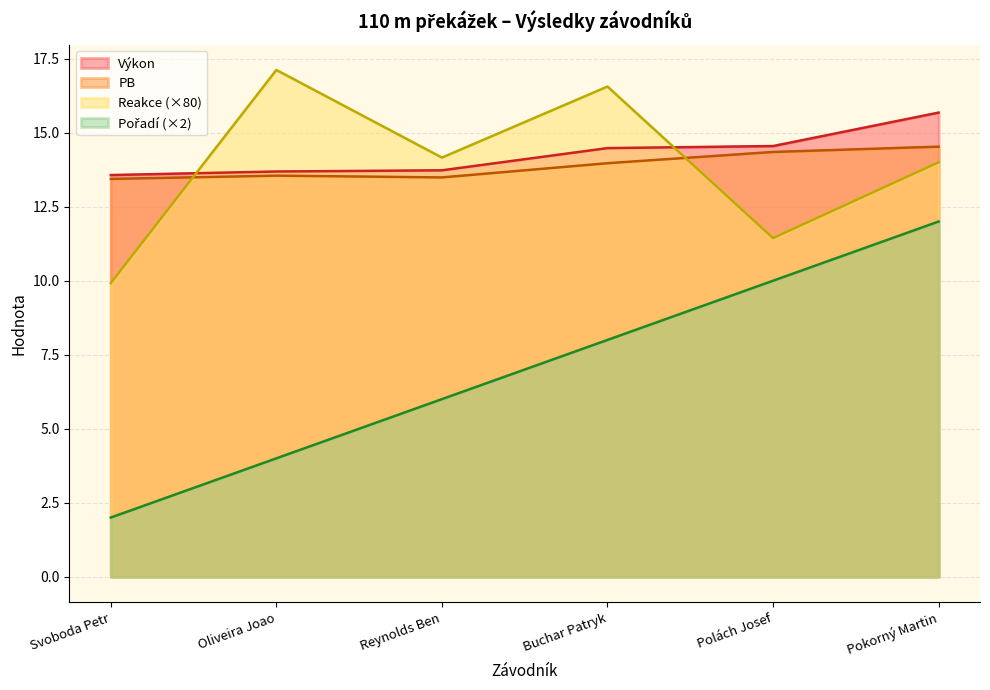

Reading right to left, transcribe all the data shown in this chart.

Výkon: Pokorný Martin=15.7	Polách Josef=14.6	Buchar Patryk=14.5	Reynolds Ben=13.7	Oliveira Joao=13.7	Svoboda Petr=13.6
PB: Pokorný Martin=14.5	Polách Josef=14.3	Buchar Patryk=14.0	Reynolds Ben=13.5	Oliveira Joao=13.6	Svoboda Petr=13.4
Reakce: Pokorný Martin=14.0	Polách Josef=11.4	Buchar Patryk=16.6	Reynolds Ben=14.2	Oliveira Joao=17.1	Svoboda Petr=9.9
Pořadí: Pokorný Martin=12.0	Polách Josef=10.0	Buchar Patryk=8.0	Reynolds Ben=6.0	Oliveira Joao=4.0	Svoboda Petr=2.0